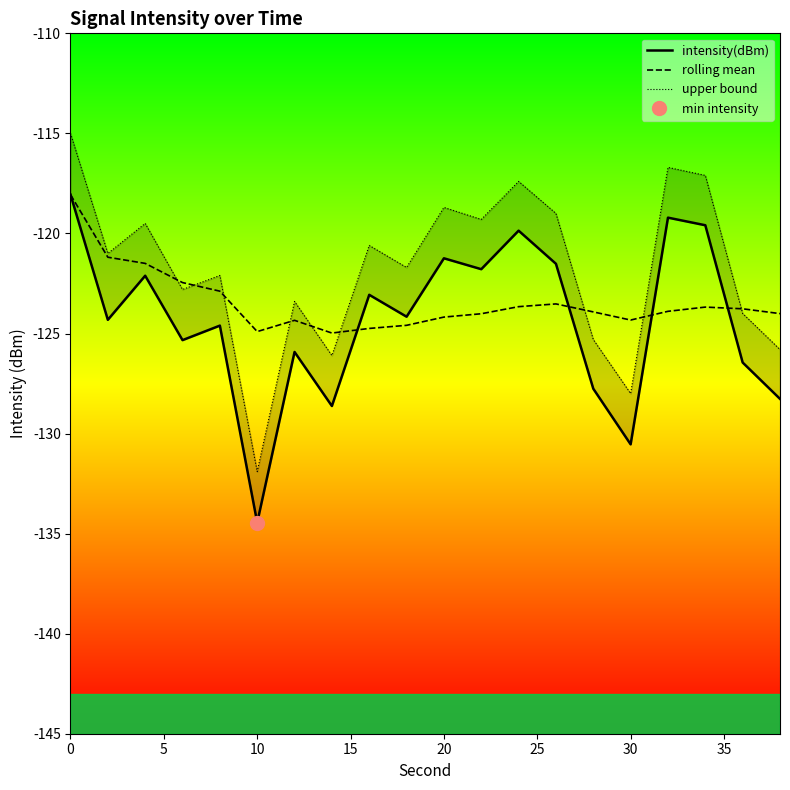

What is the difference between the maximum and minimum values in the upper bound series?

16.9